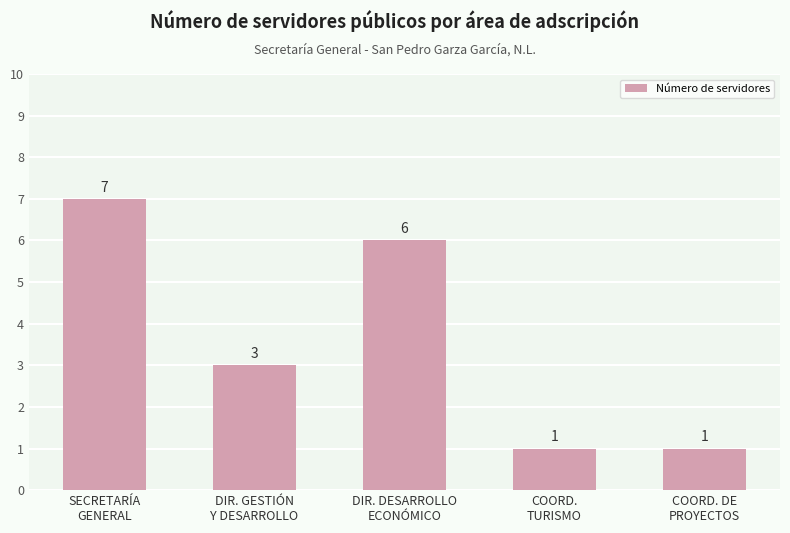

Which label corresponds to the largest value in the chart?

SECRETARÍA
GENERAL